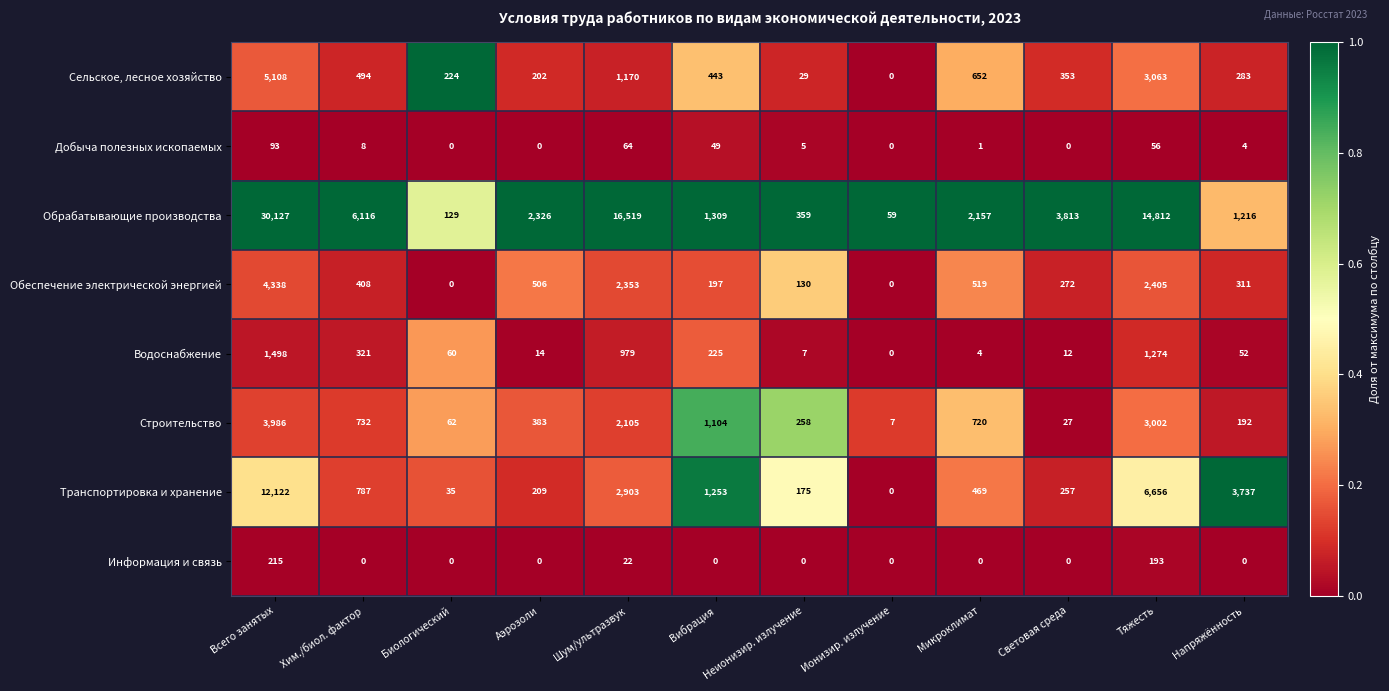

Rank the series by their maximum value, from lowest to highest.

Добыча полезных ископаемых, Информация и связь, Водоснабжение, Строительство, Обеспечение электрической энергией, Сельское, лесное хозяйство, Транспортировка и хранение, Обрабатывающие производства